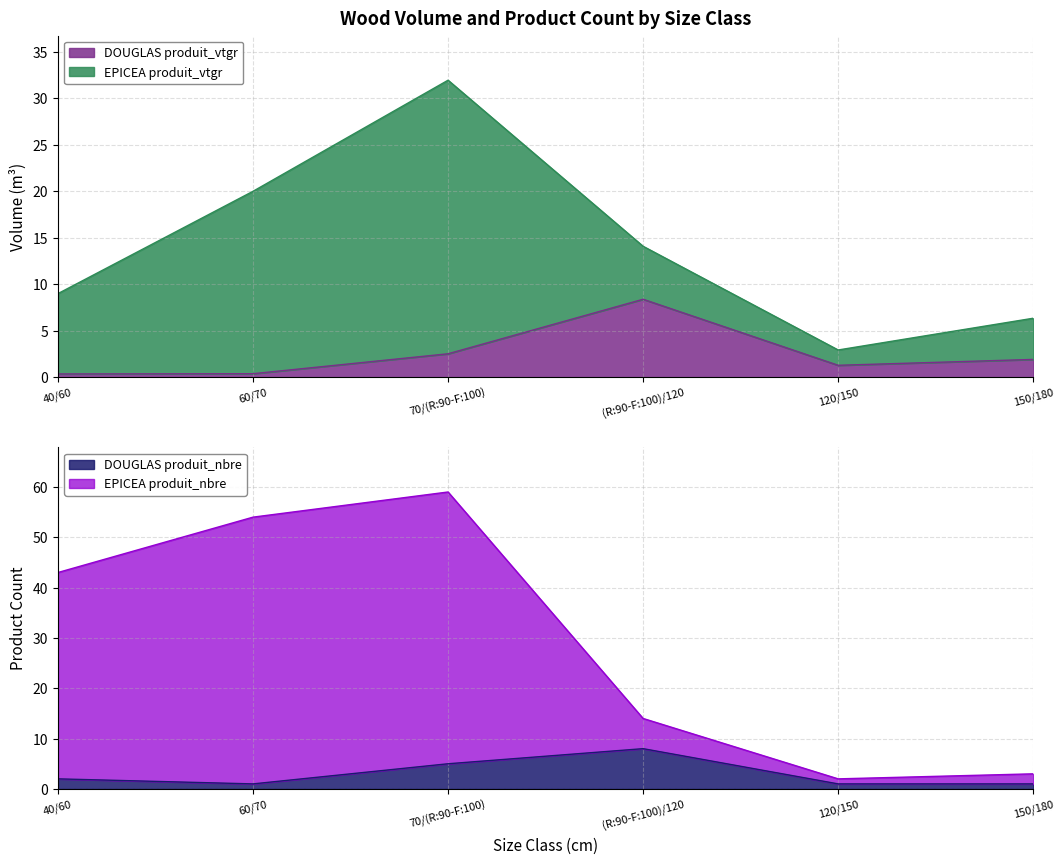

Is it true that DOUGLAS produit_nbre equals 5.0 at 70/(R:90-F:100)?

True